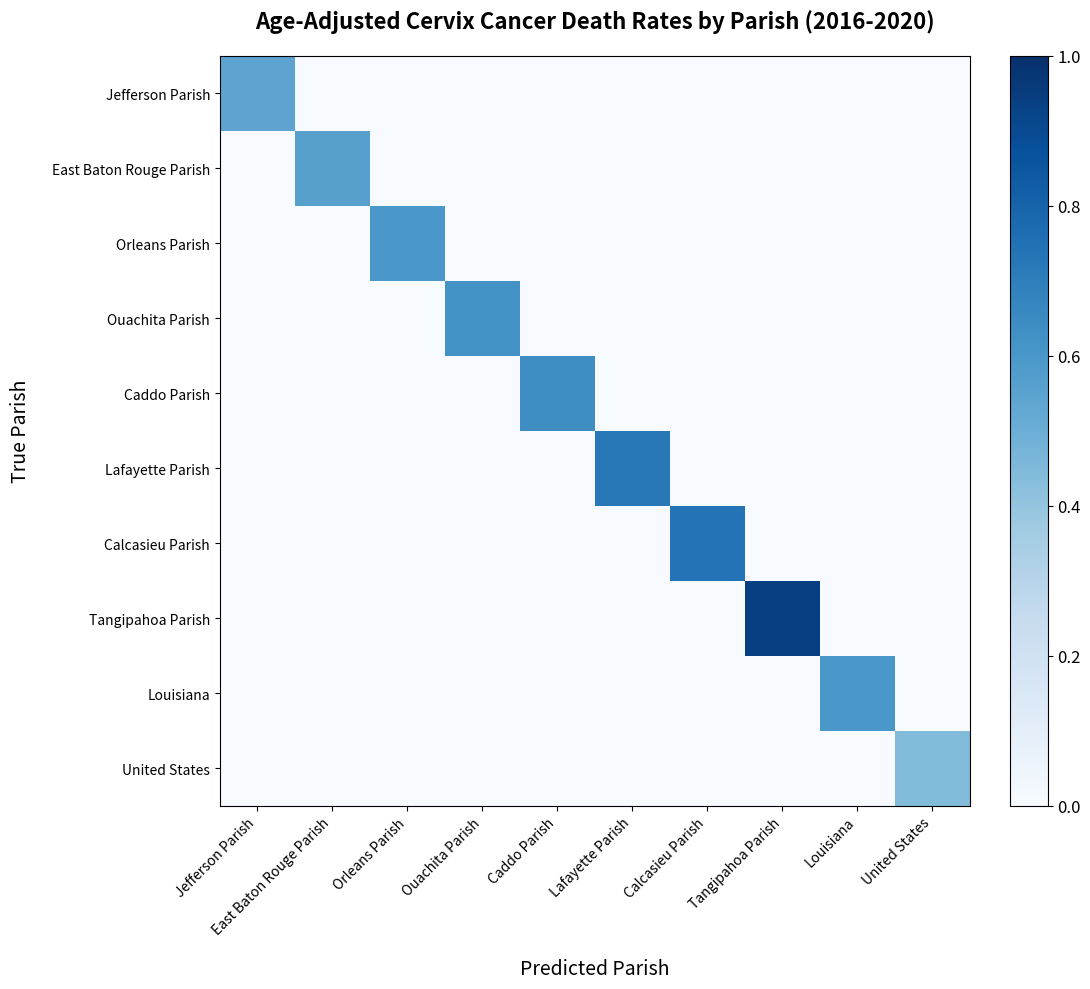

Reading left to right, list all the values displayed in this chart.

Jefferson Parish: Jefferson Parish=0.5	East Baton Rouge Parish=0.0	Orleans Parish=0.0	Ouachita Parish=0.0	Caddo Parish=0.0	Lafayette Parish=0.0	Calcasieu Parish=0.0	Tangipahoa Parish=0.0	Louisiana=0.0	United States=0.0
East Baton Rouge Parish: Jefferson Parish=0.0	East Baton Rouge Parish=0.6	Orleans Parish=0.0	Ouachita Parish=0.0	Caddo Parish=0.0	Lafayette Parish=0.0	Calcasieu Parish=0.0	Tangipahoa Parish=0.0	Louisiana=0.0	United States=0.0
Orleans Parish: Jefferson Parish=0.0	East Baton Rouge Parish=0.0	Orleans Parish=0.6	Ouachita Parish=0.0	Caddo Parish=0.0	Lafayette Parish=0.0	Calcasieu Parish=0.0	Tangipahoa Parish=0.0	Louisiana=0.0	United States=0.0
Ouachita Parish: Jefferson Parish=0.0	East Baton Rouge Parish=0.0	Orleans Parish=0.0	Ouachita Parish=0.6	Caddo Parish=0.0	Lafayette Parish=0.0	Calcasieu Parish=0.0	Tangipahoa Parish=0.0	Louisiana=0.0	United States=0.0
Caddo Parish: Jefferson Parish=0.0	East Baton Rouge Parish=0.0	Orleans Parish=0.0	Ouachita Parish=0.0	Caddo Parish=0.6	Lafayette Parish=0.0	Calcasieu Parish=0.0	Tangipahoa Parish=0.0	Louisiana=0.0	United States=0.0
Lafayette Parish: Jefferson Parish=0.0	East Baton Rouge Parish=0.0	Orleans Parish=0.0	Ouachita Parish=0.0	Caddo Parish=0.0	Lafayette Parish=0.7	Calcasieu Parish=0.0	Tangipahoa Parish=0.0	Louisiana=0.0	United States=0.0
Calcasieu Parish: Jefferson Parish=0.0	East Baton Rouge Parish=0.0	Orleans Parish=0.0	Ouachita Parish=0.0	Caddo Parish=0.0	Lafayette Parish=0.0	Calcasieu Parish=0.7	Tangipahoa Parish=0.0	Louisiana=0.0	United States=0.0
Tangipahoa Parish: Jefferson Parish=0.0	East Baton Rouge Parish=0.0	Orleans Parish=0.0	Ouachita Parish=0.0	Caddo Parish=0.0	Lafayette Parish=0.0	Calcasieu Parish=0.0	Tangipahoa Parish=0.9	Louisiana=0.0	United States=0.0
Louisiana: Jefferson Parish=0.0	East Baton Rouge Parish=0.0	Orleans Parish=0.0	Ouachita Parish=0.0	Caddo Parish=0.0	Lafayette Parish=0.0	Calcasieu Parish=0.0	Tangipahoa Parish=0.0	Louisiana=0.6	United States=0.0
United States: Jefferson Parish=0.0	East Baton Rouge Parish=0.0	Orleans Parish=0.0	Ouachita Parish=0.0	Caddo Parish=0.0	Lafayette Parish=0.0	Calcasieu Parish=0.0	Tangipahoa Parish=0.0	Louisiana=0.0	United States=0.4